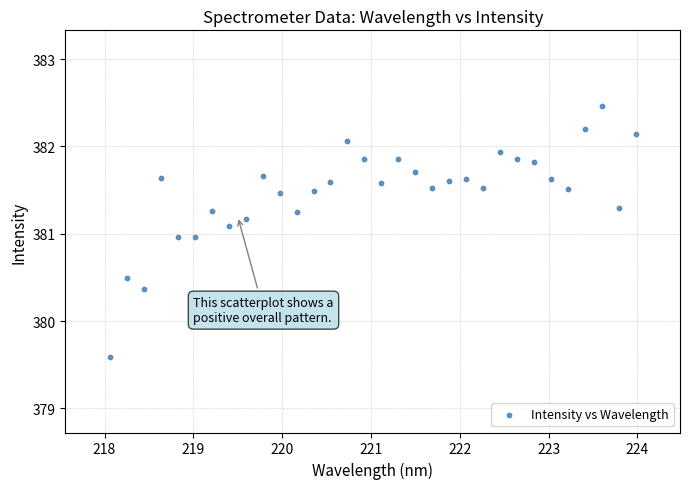

What is the range of Y values (max minus min)?

2.9